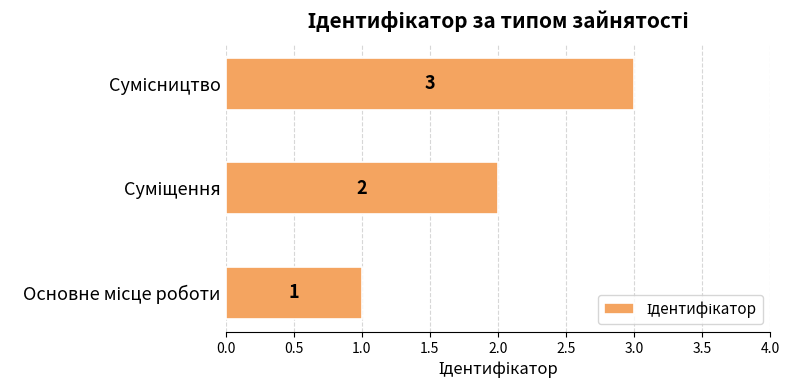

What is the sum of all values?

6